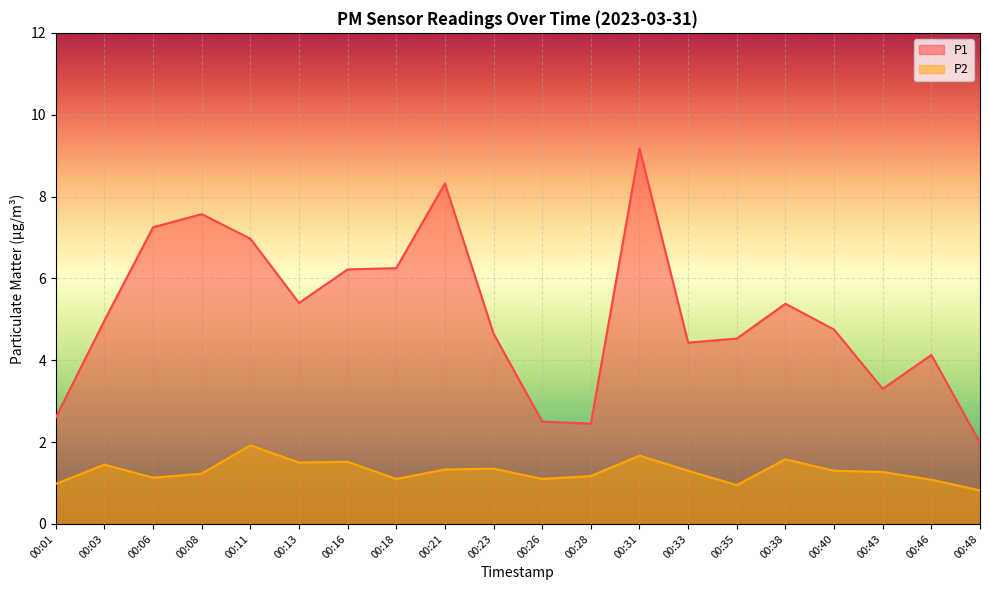

Which series has the largest total across all categories?

P1